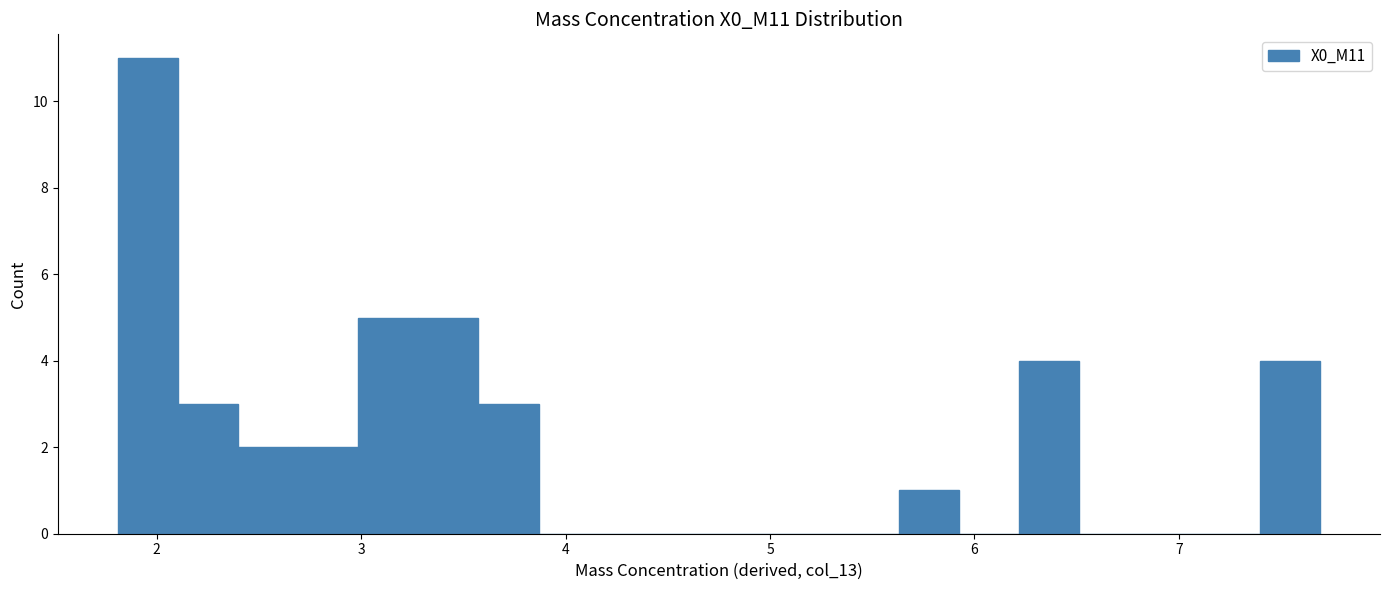

Around what value on the x-axis is the tallest bar? Give the approximate position of its centre, as read against the axis.

2.0